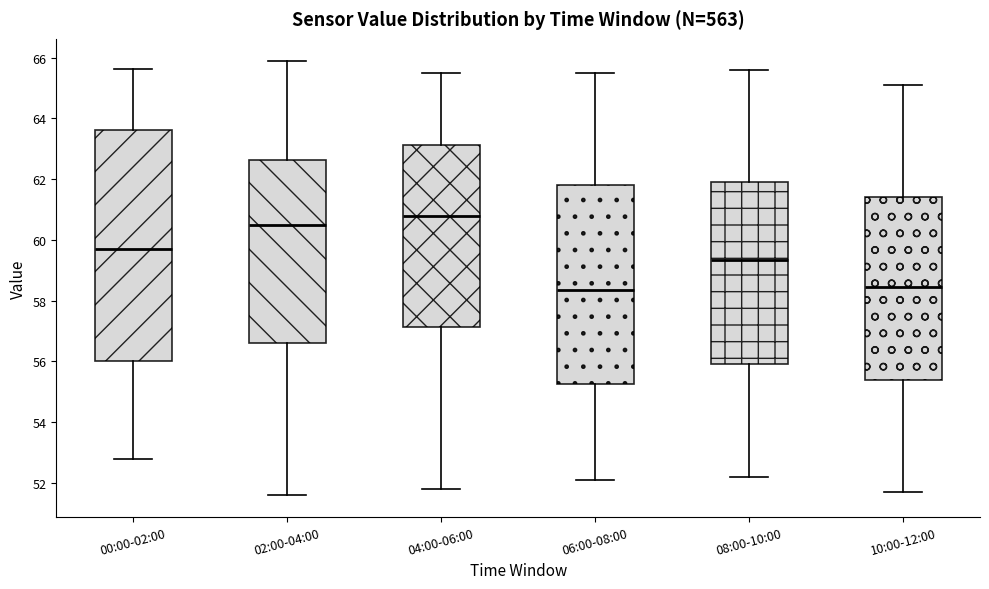

Reading left to right, transcribe this box plot: for each box, give where its median line is, the range the box spans, and where its two whiskers end, as read against the y-axis. The values are not printed on the chart, so give them approximately, as read against the axis.

00:00-02:00: median 59.8, box 56.0 to 63.6, whiskers 52.8 to 65.6
02:00-04:00: median 60.6, box 56.6 to 62.6, whiskers 51.6 to 66.0
04:00-06:00: median 60.8, box 57.2 to 63.2, whiskers 51.8 to 65.6
06:00-08:00: median 58.4, box 55.2 to 61.8, whiskers 52.2 to 65.6
08:00-10:00: median 59.4, box 56.0 to 62.0, whiskers 52.2 to 65.6
10:00-12:00: median 58.4, box 55.4 to 61.4, whiskers 51.8 to 65.2